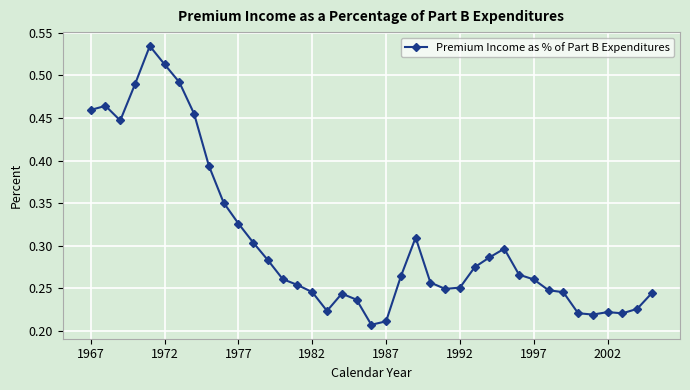

True or false: there are more than 1 points higher than both neighbors.

True